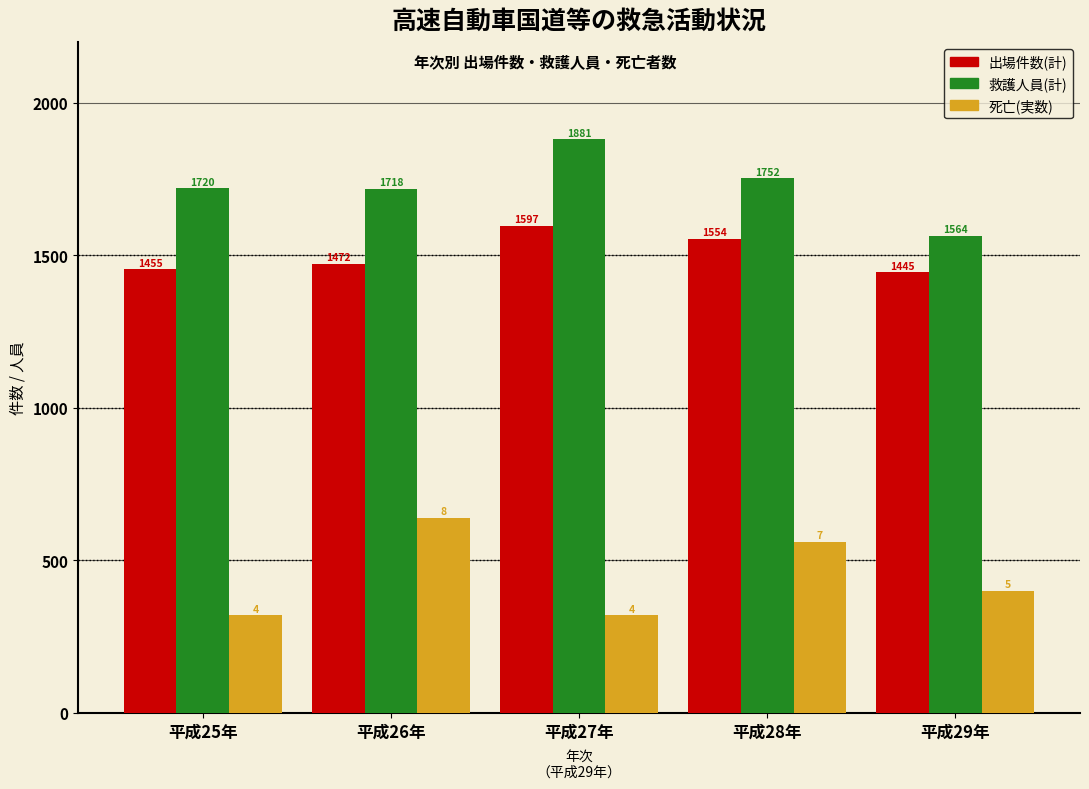

What is the spread (max minus min) of values at 平成27年?

1561